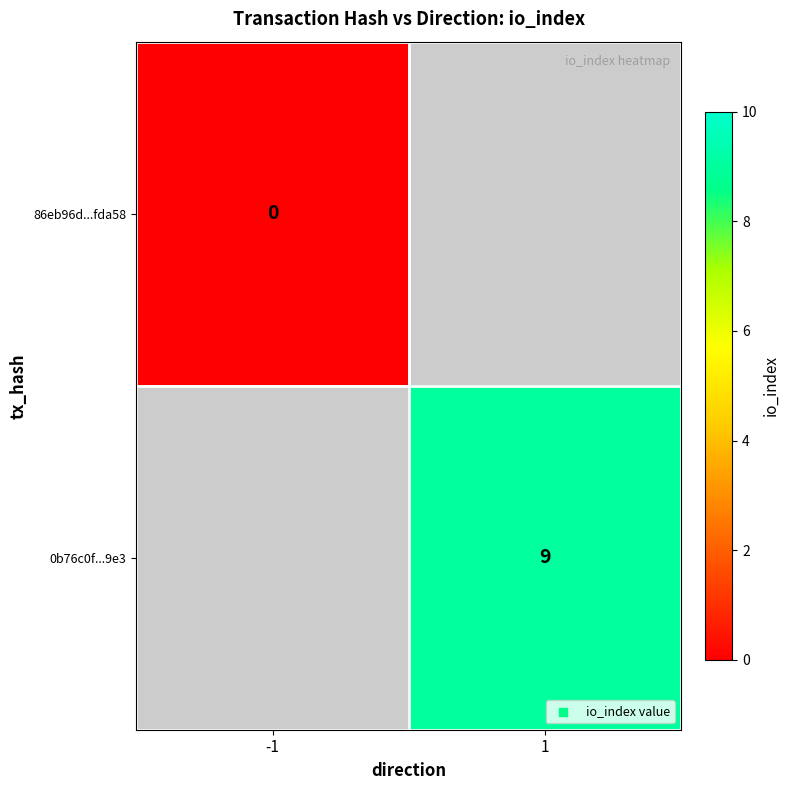

True or false: 0b76c0f...9e3 has a value of 9 at 1.

True